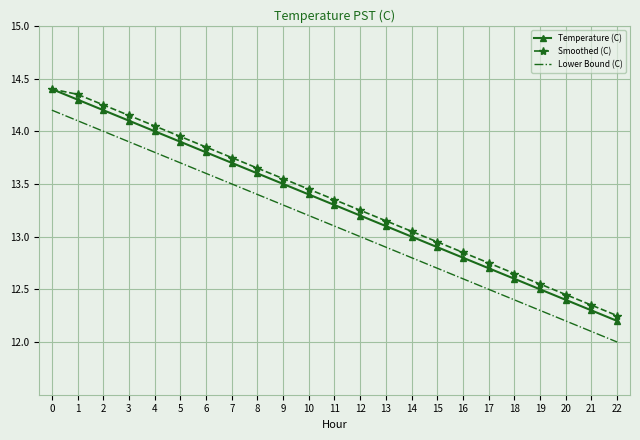

What is the minimum value shown in the chart?

12.0